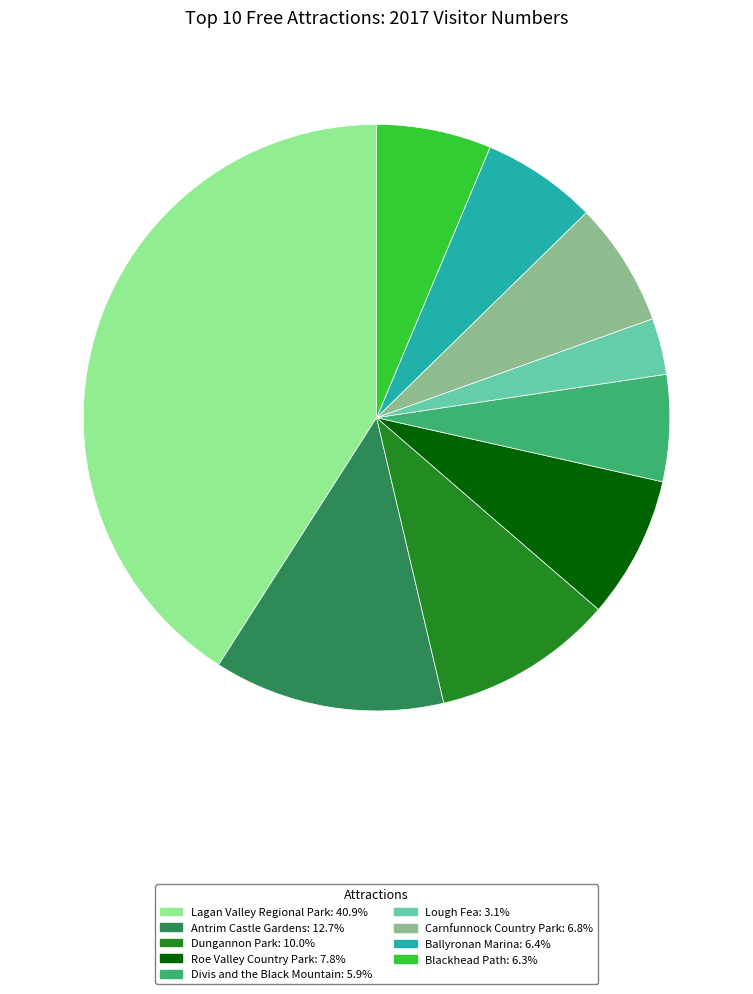

Is there any slice that represents more than half of the pie?

No